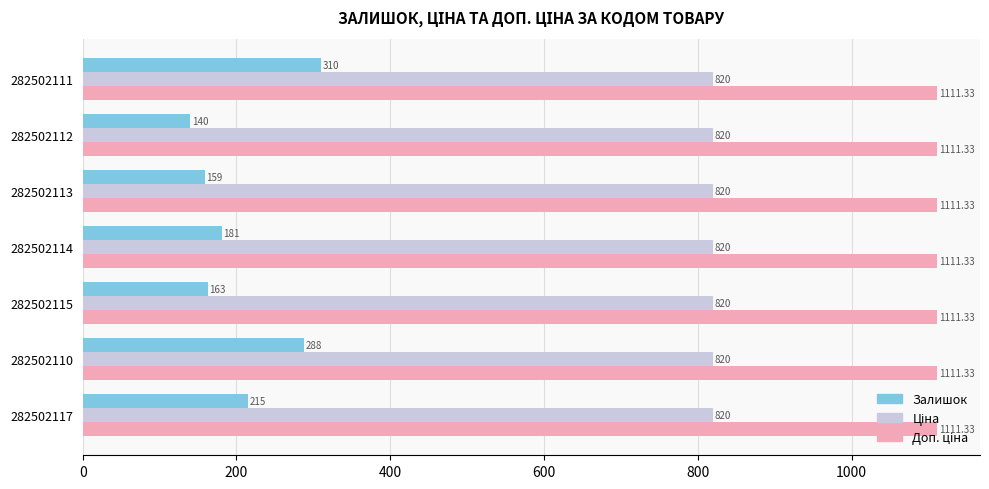

Which series has the widest spread of values?

Залишок